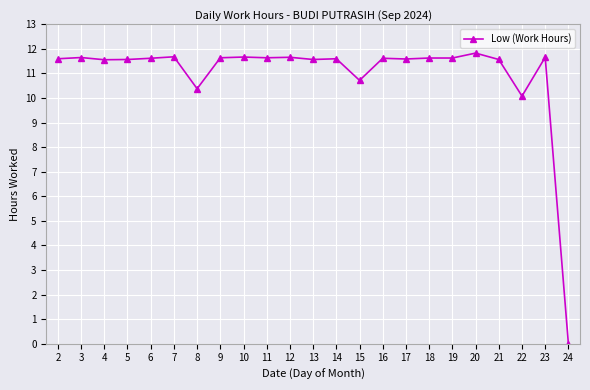

True or false: the data has more than 1 interior local peaks.

True